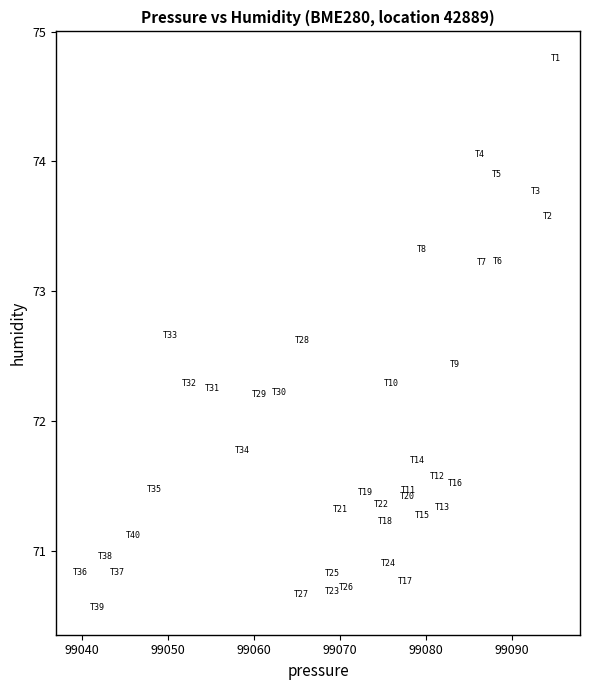

What is the range of X values (max minus min)?

55.4